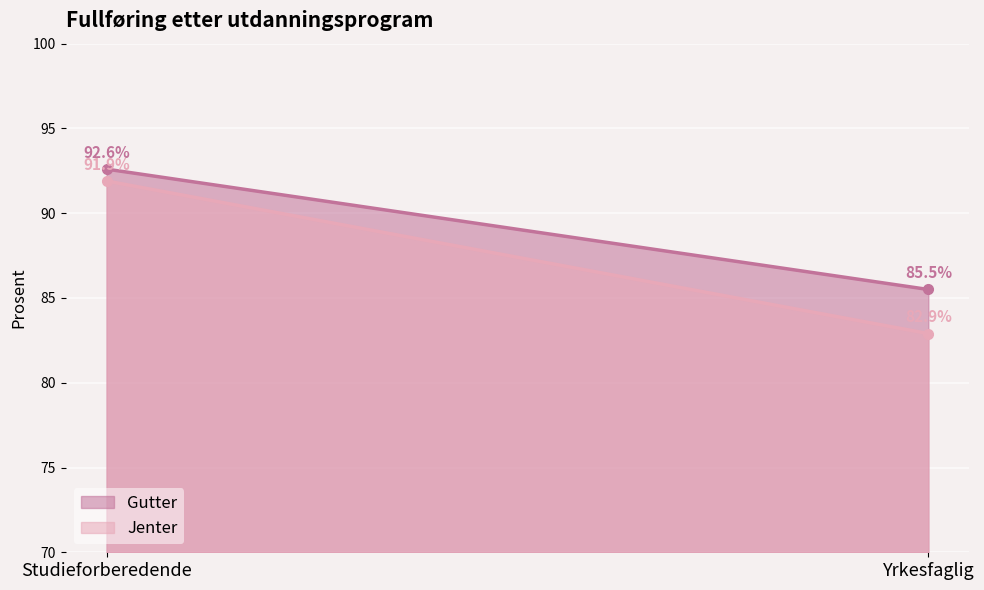

Rank the categories by Jenter value from highest to lowest.

Studieforberedende, Yrkesfaglig